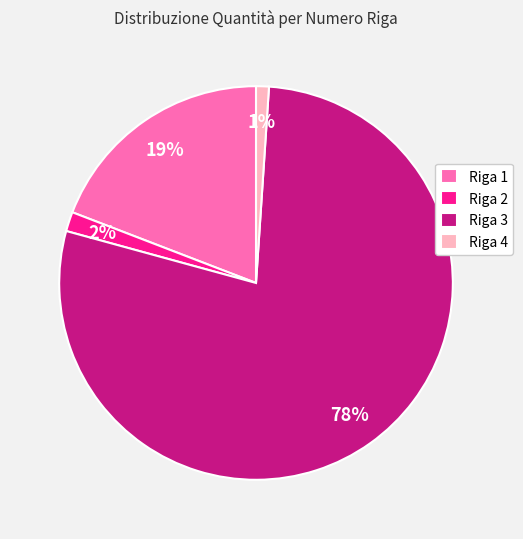

Rank the categories by value from lowest to highest.

Riga 4, Riga 2, Riga 1, Riga 3